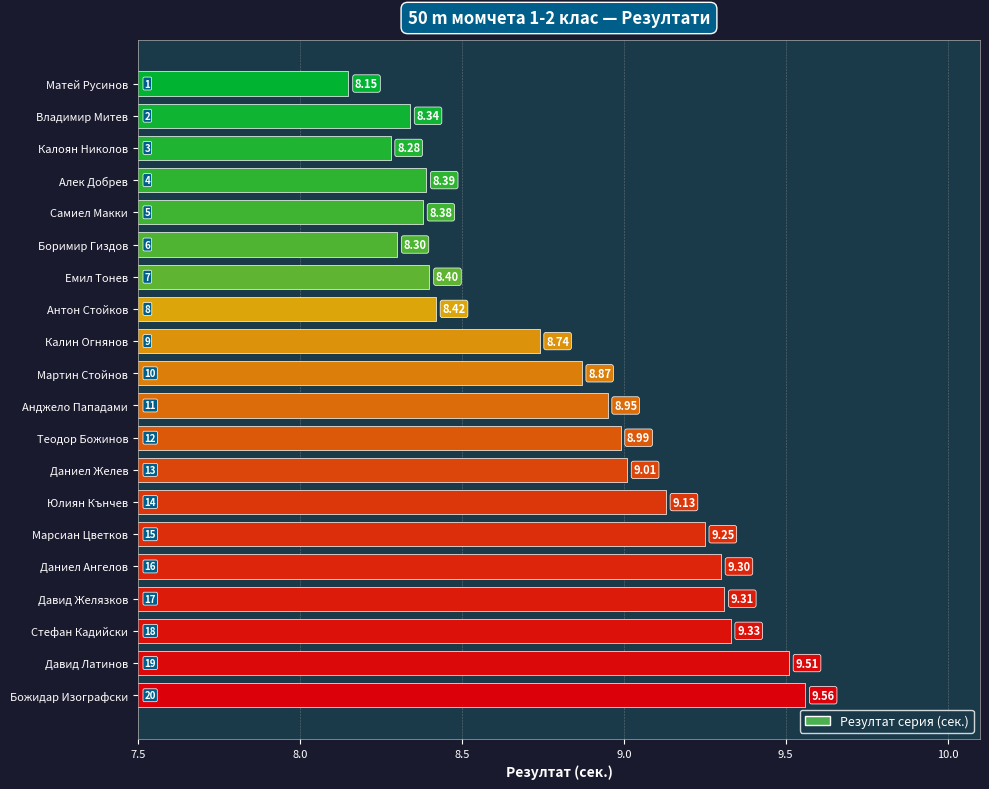

List the labels in order of value, smallest first.

Матей Русинов, Калоян Николов, Боримир Гиздов, Владимир Митев, Самиел Макки, Алек Добрев, Емил Тонев, Антон Стойков, Калин Огнянов, Мартин Стойнов, Анджело Пападами, Теодор Божинов, Даниел Желев, Юлиян Кънчев, Марсиан Цветков, Даниел Ангелов, Давид Желязков, Стефан Кадийски, Давид Латинов, Божидар Изографски